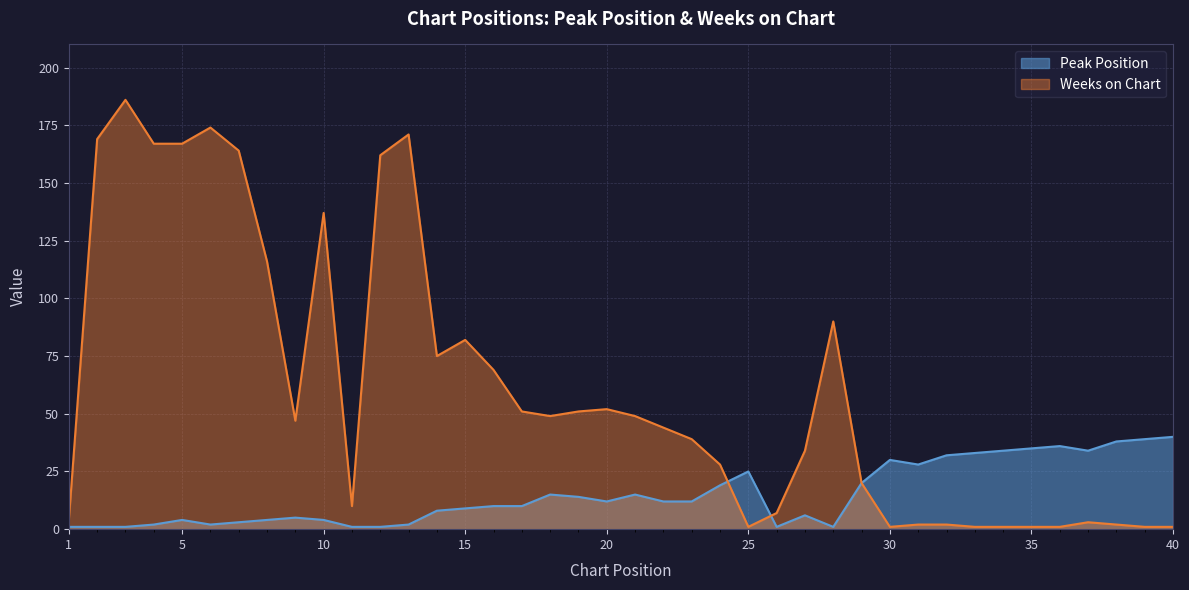

List the series in order of their peak value, highest first.

Weeks on Chart, Peak Position